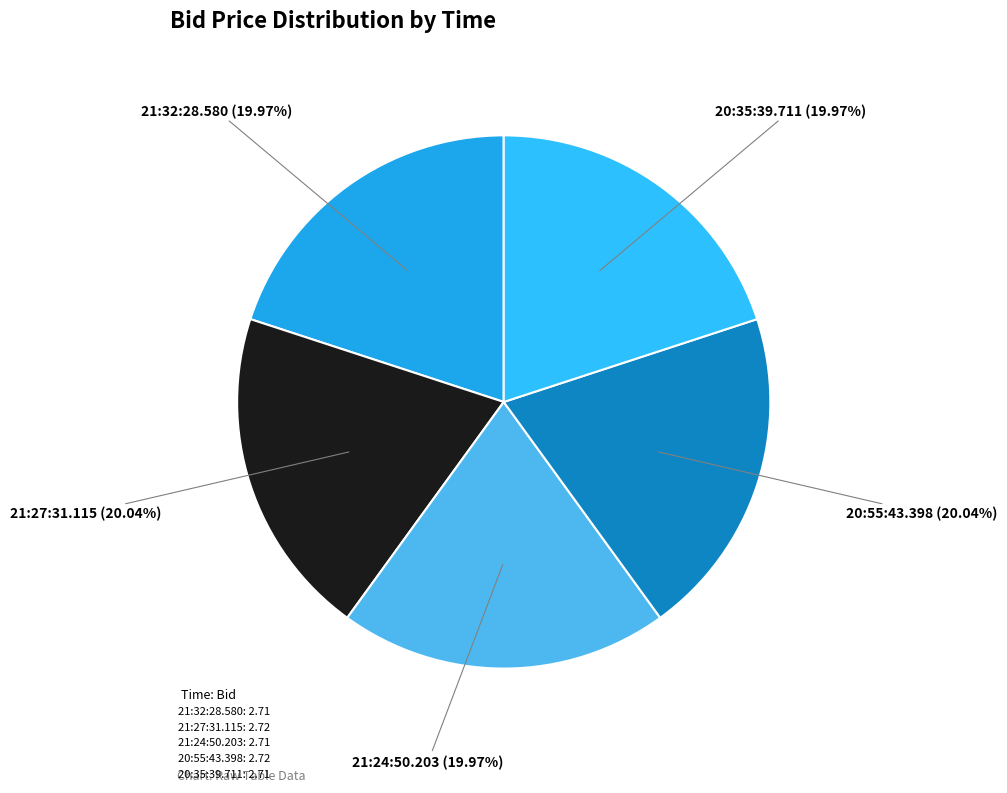

Count the number of slices in the pie.

5